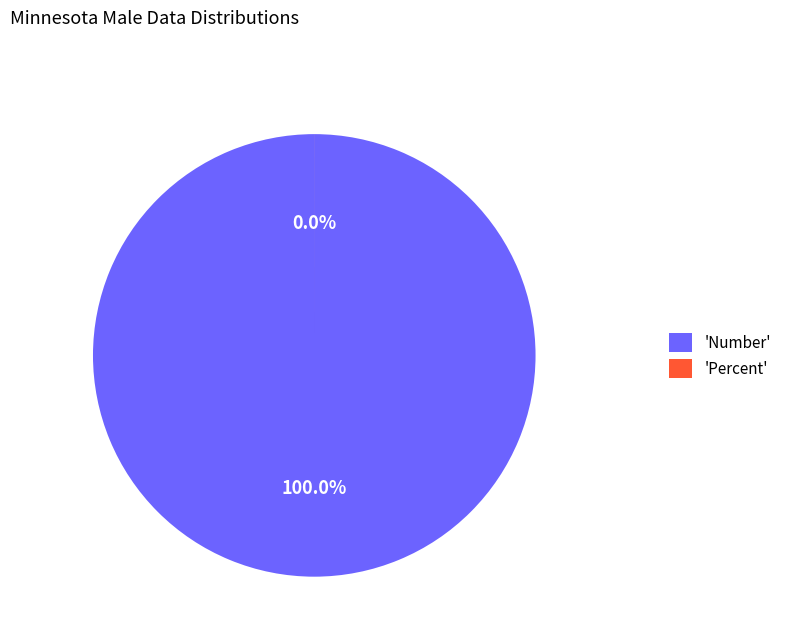

What is the change in value from Number to Percent?

-1769.0